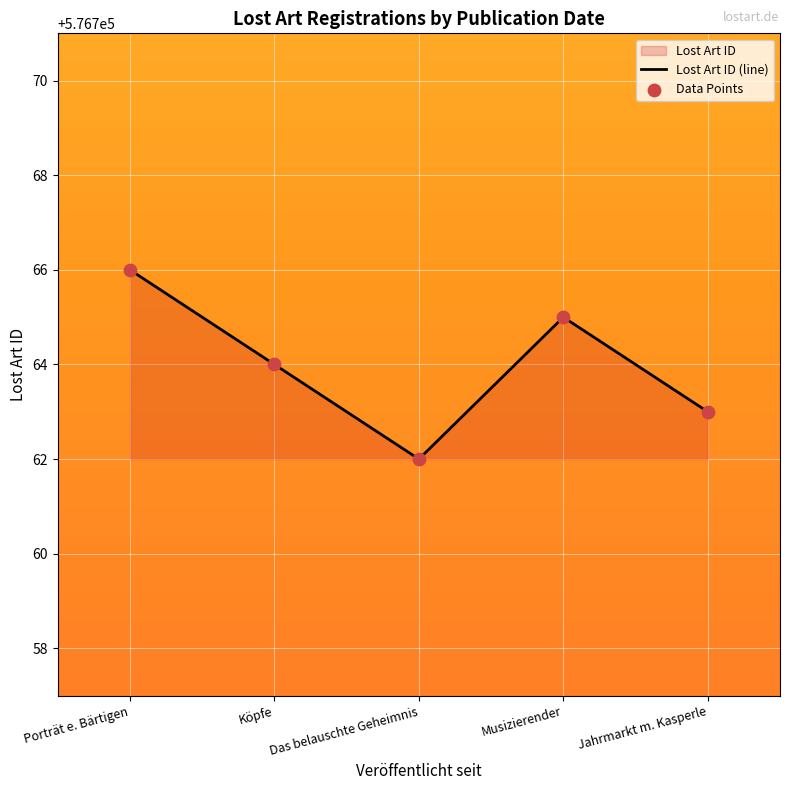

Which series contains the highest Y value?

Lost Art ID (line)